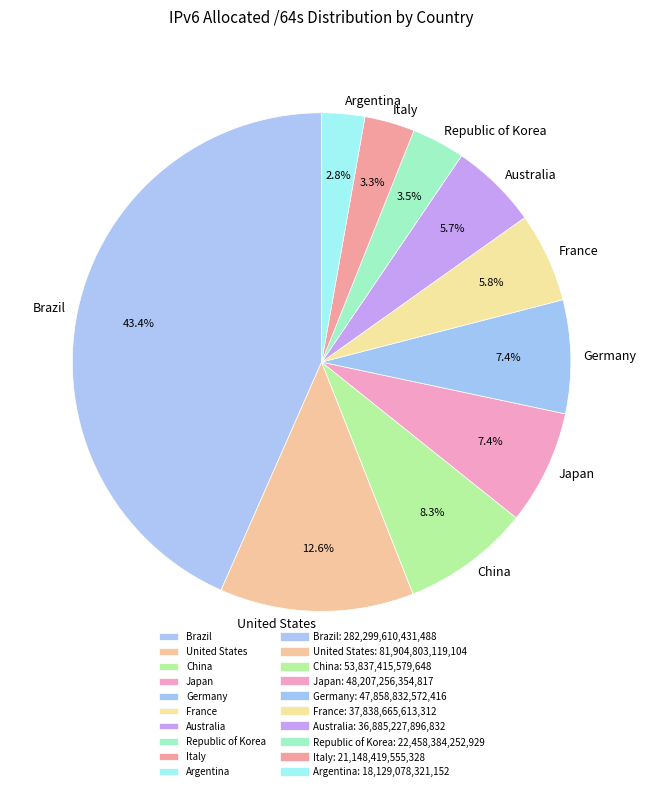

What percentage do Italy and Brazil together represent?

46.6%